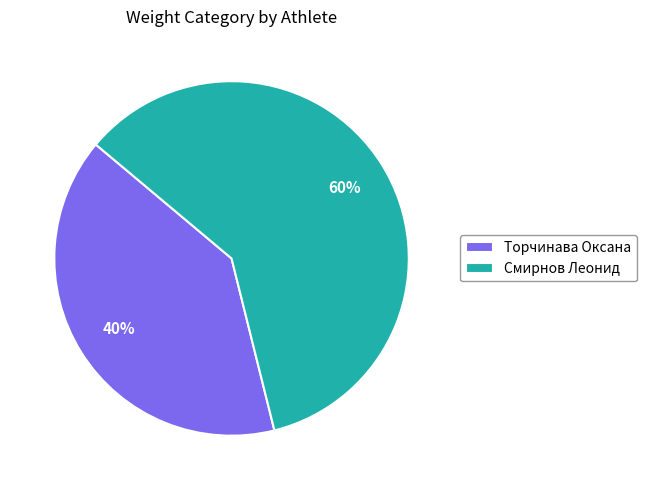

What is the smallest slice in the pie chart?

Торчинава Оксана